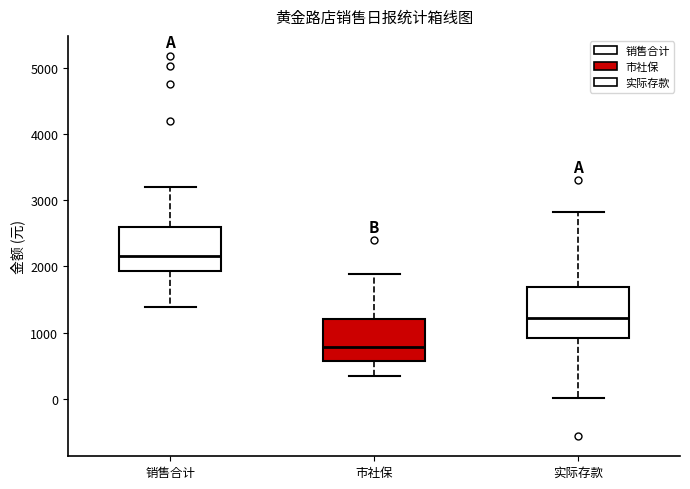

Comparing the boxes themselves (not the whiskers), which one is the tallest?

实际存款